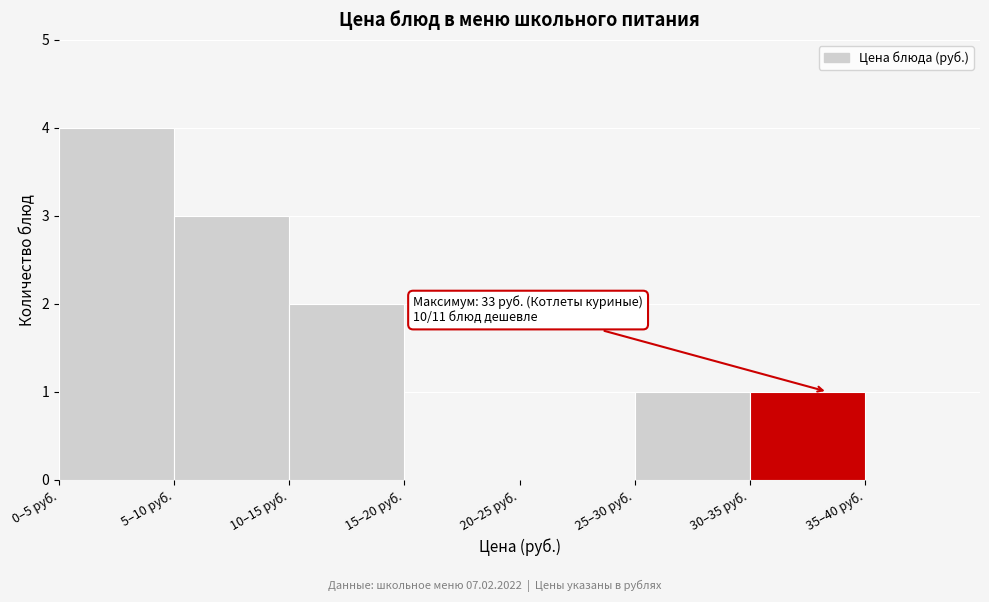

Reading left to right, list all the values displayed in this chart.

0–5 руб.=4	5–10 руб.=3	10–15 руб.=2	15–20 руб.=0	20–25 руб.=0	25–30 руб.=1	30–35 руб.=1	35–40 руб.=0